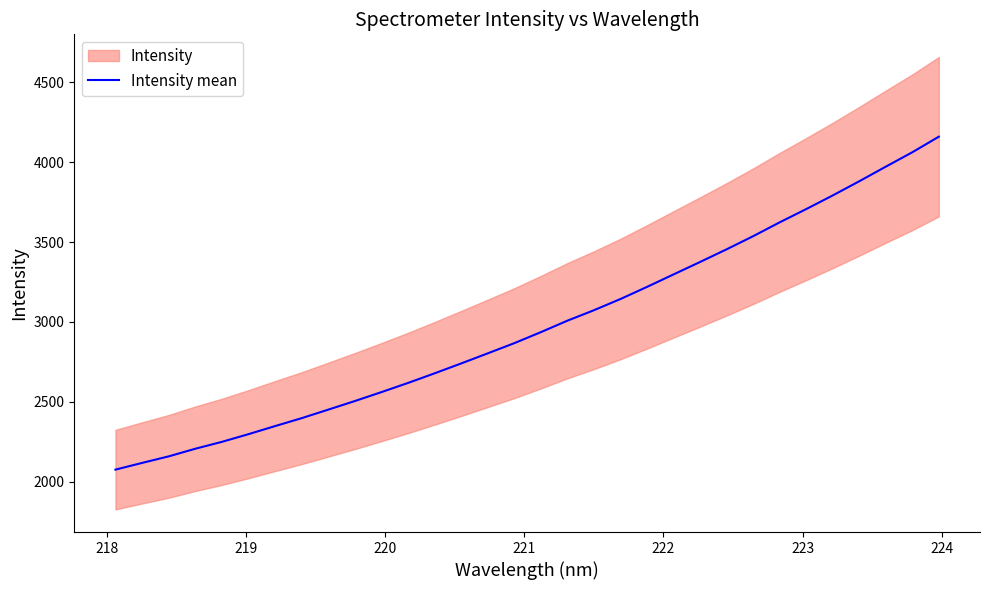

What is the highest value of the Intensity mean series?

4160.1